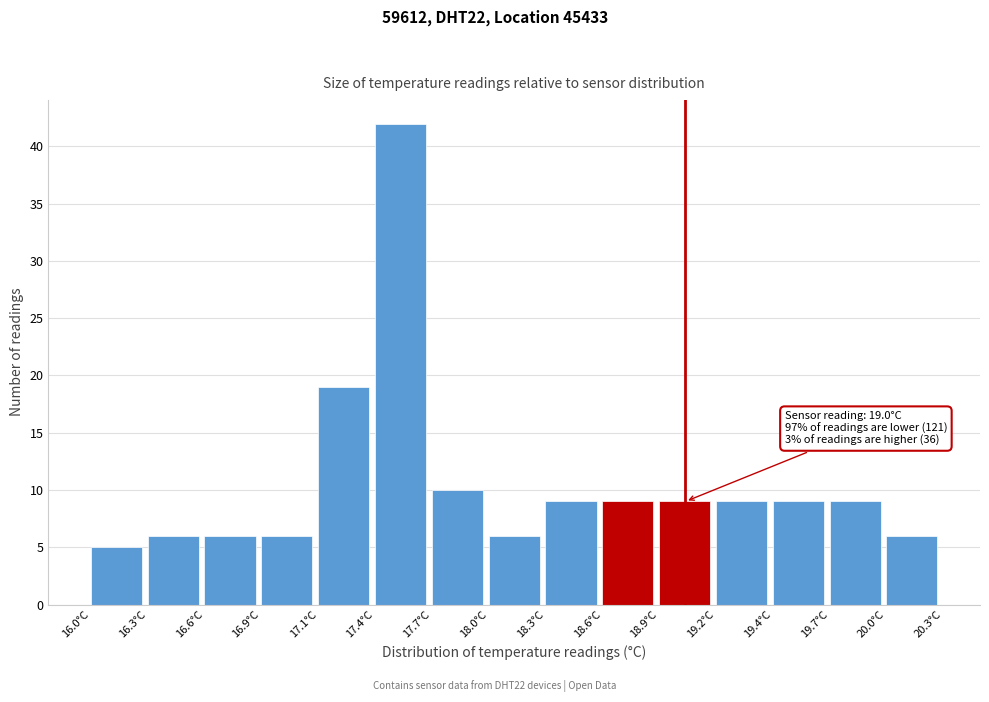

Over which range of the x-axis is the bar tallest?

17.45 to 17.70